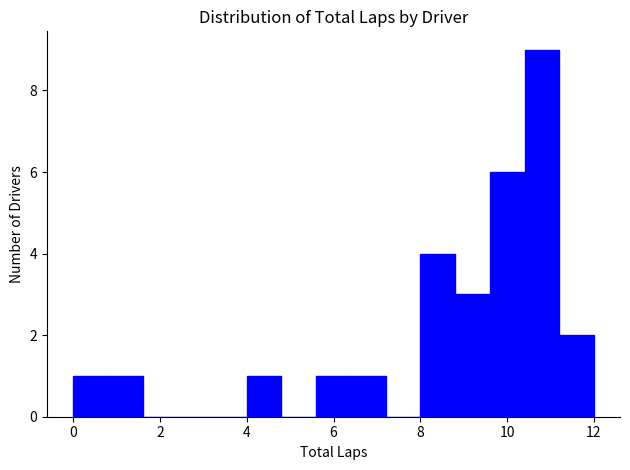

Reading left to right, transcribe this chart: for each bar, give the range it covers on the x-axis and its height. The values are not printed on the chart, so give them approximately, as read against the axis.

0.0 to 0.8: 1
0.8 to 1.6: 1
1.6 to 2.4: 0
2.4 to 3.2: 0
3.2 to 4.0: 0
4.0 to 4.8: 1
4.8 to 5.6: 0
5.6 to 6.4: 1
6.4 to 7.2: 1
7.2 to 8.0: 0
8.0 to 8.8: 4
8.8 to 9.6: 3
9.6 to 10.4: 6
10.4 to 11.2: 9
11.2 to 12.0: 2